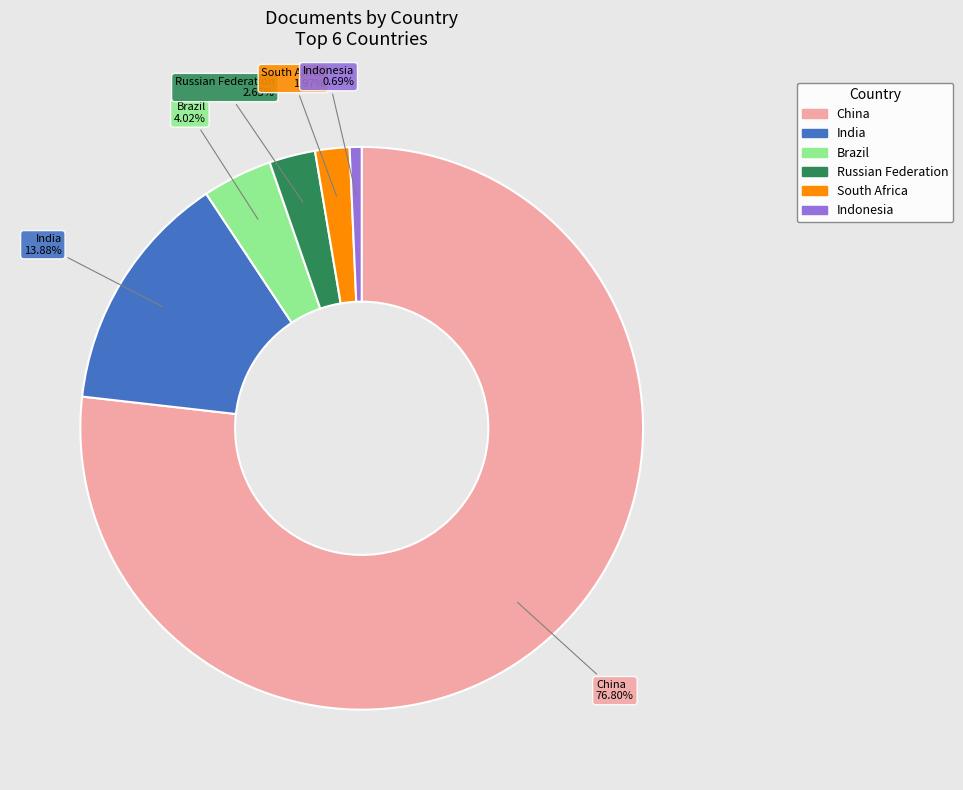

Rank the categories by value from lowest to highest.

Indonesia, South Africa, Russian Federation, Brazil, India, China